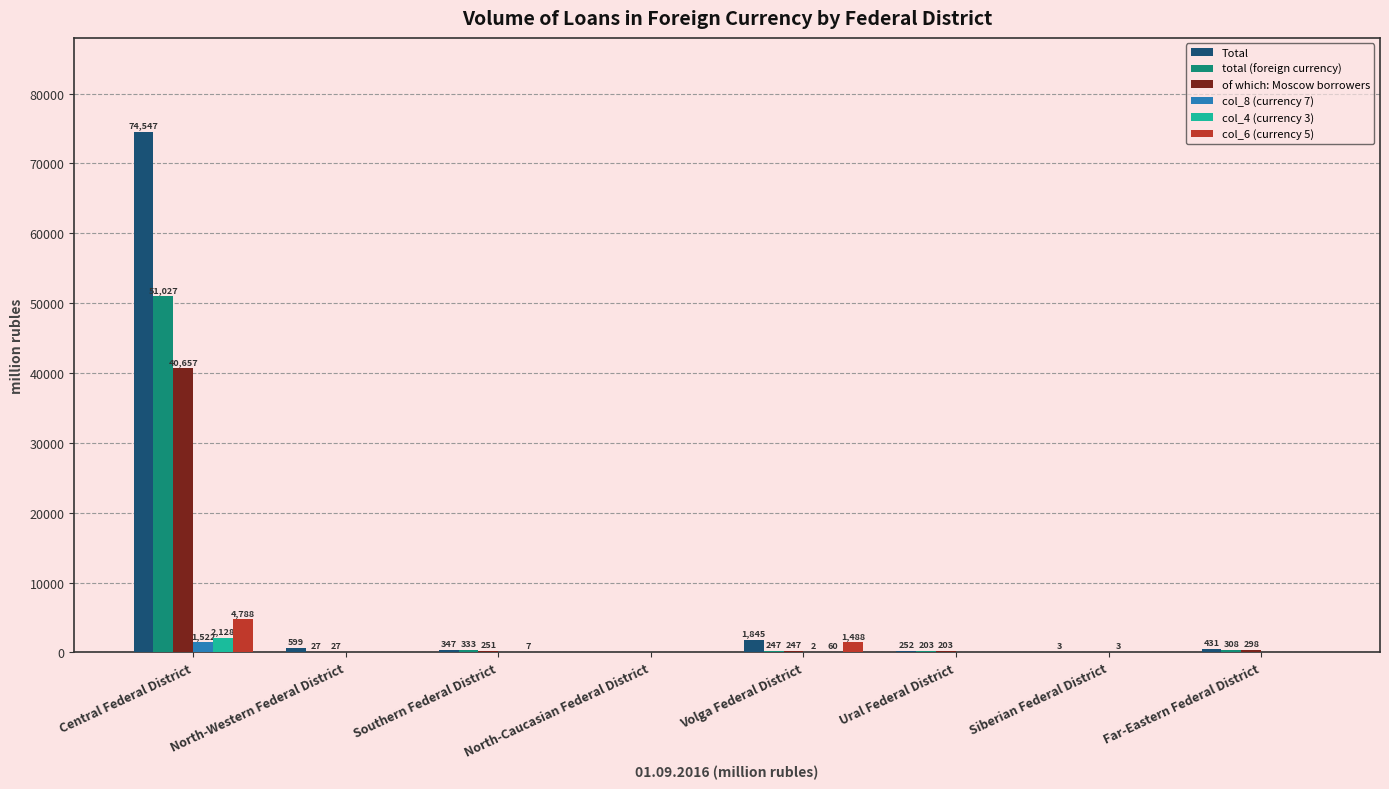

What is the sum of all of which: Moscow borrowers values?

41683